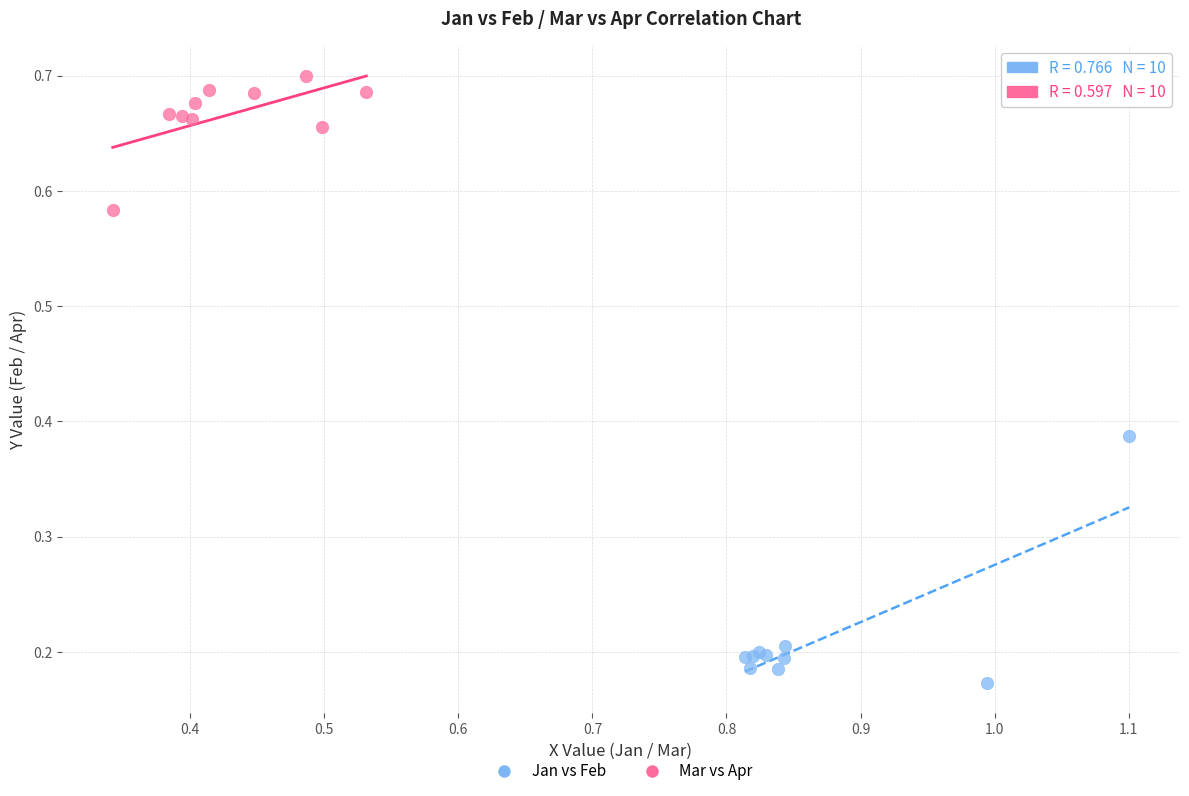

What are all the series names shown in the legend?

Jan vs Feb, Mar vs Apr